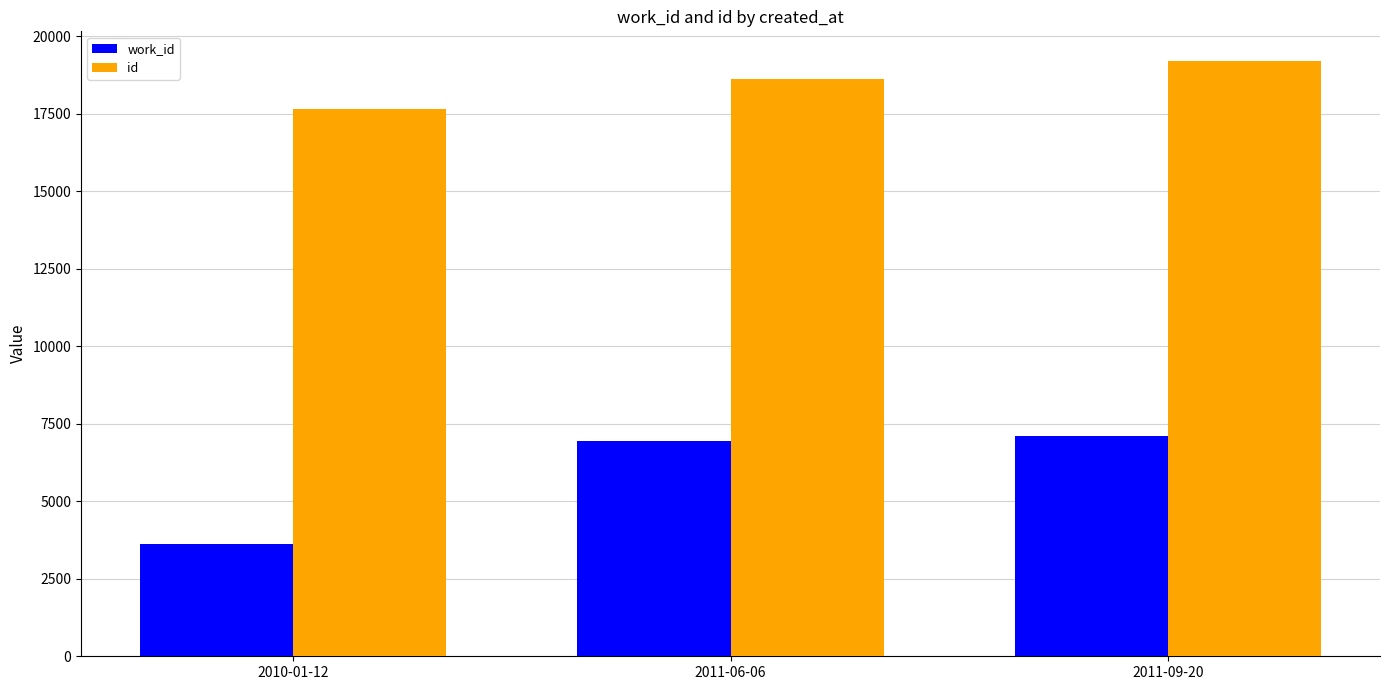

How many data points in work_id are less than 6932?

1